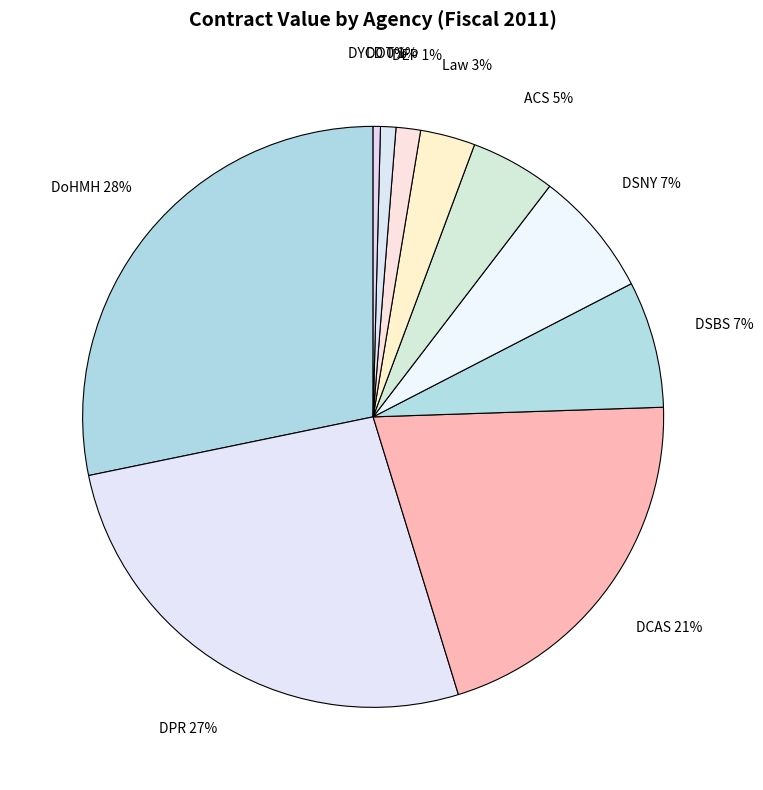

Which has a higher value, ACS or DSNY?

DSNY